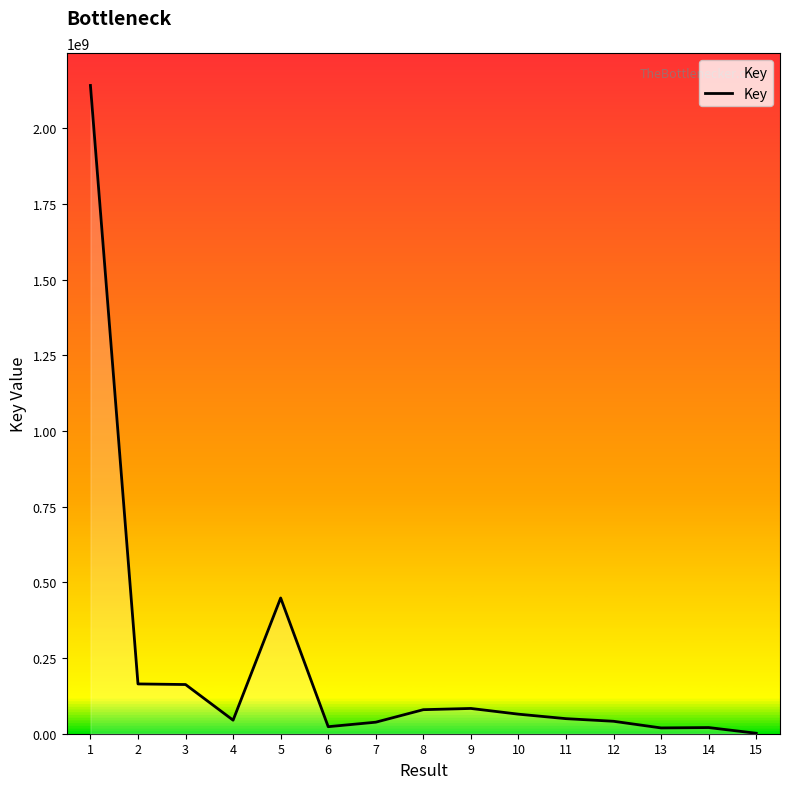

What value does the data have at 12, to the nearest 100?

41085600